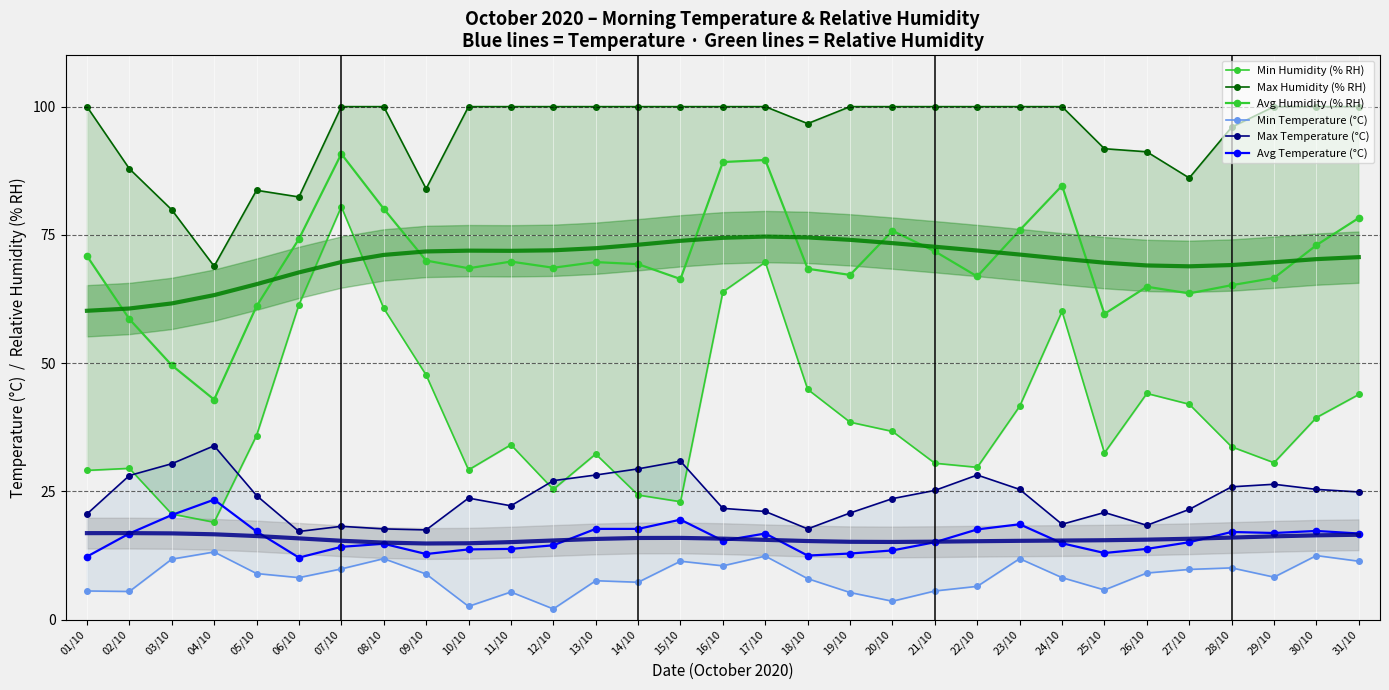

At which category is the sum across all series the highest?

07/10